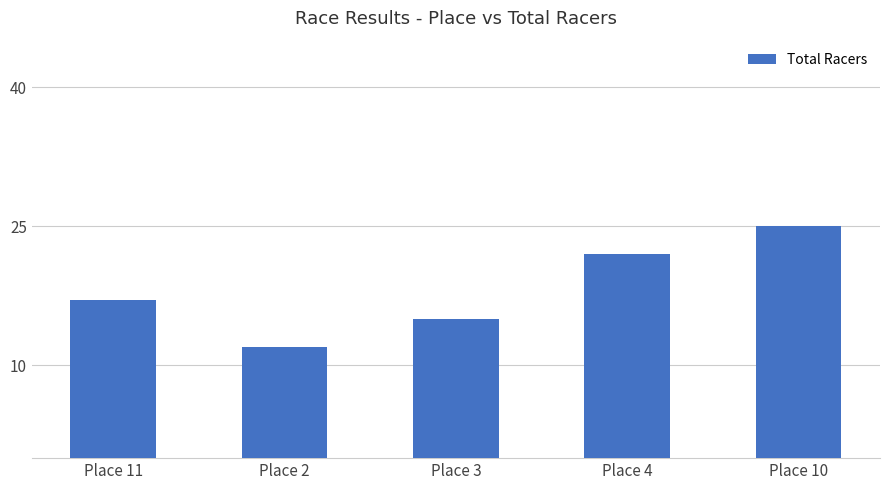

Reading right to left, list all the values displayed in this chart.

Place 10=25	Place 4=22	Place 3=15	Place 2=12	Place 11=17